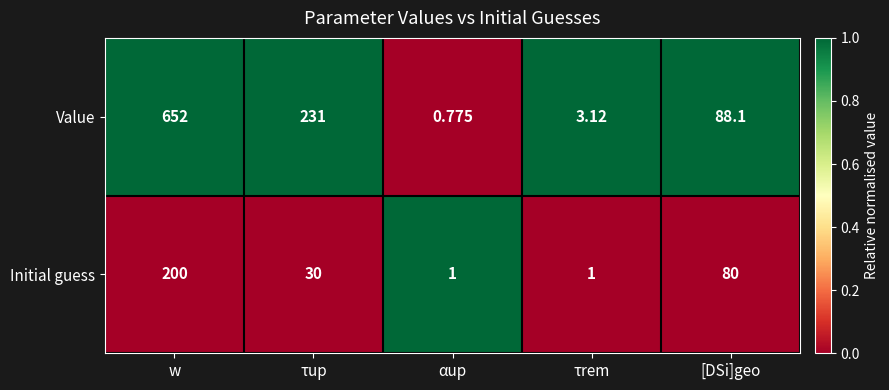

How many data points does each series have?

5